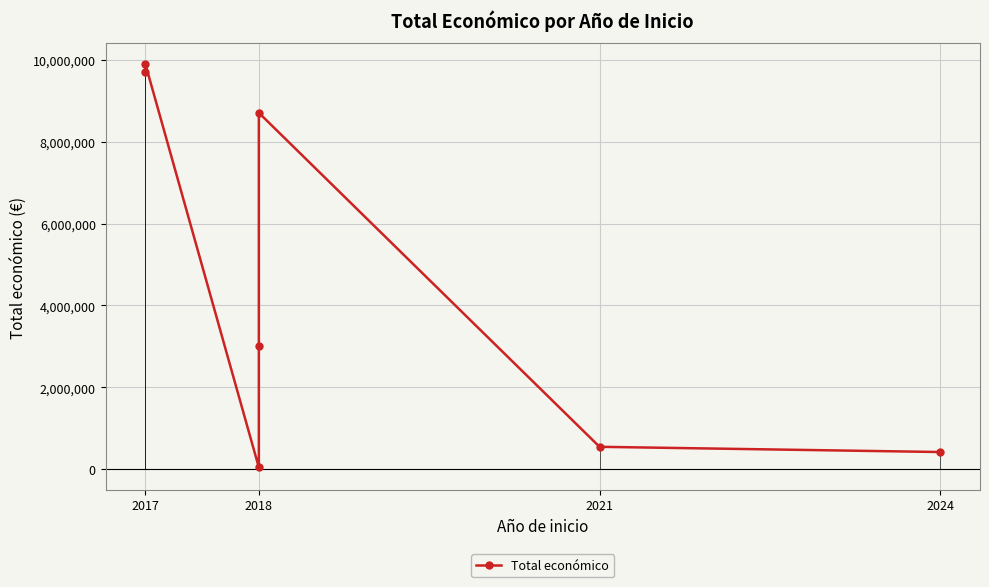

What is the minimum value shown in the chart?

49342